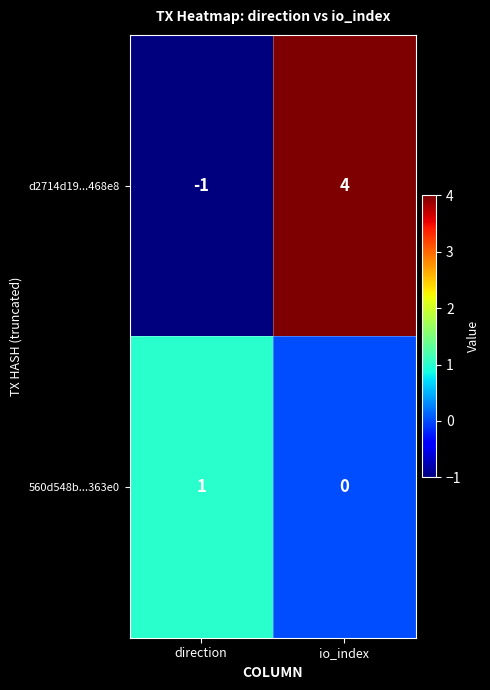

What is the difference between the highest and lowest values at io_index?

4